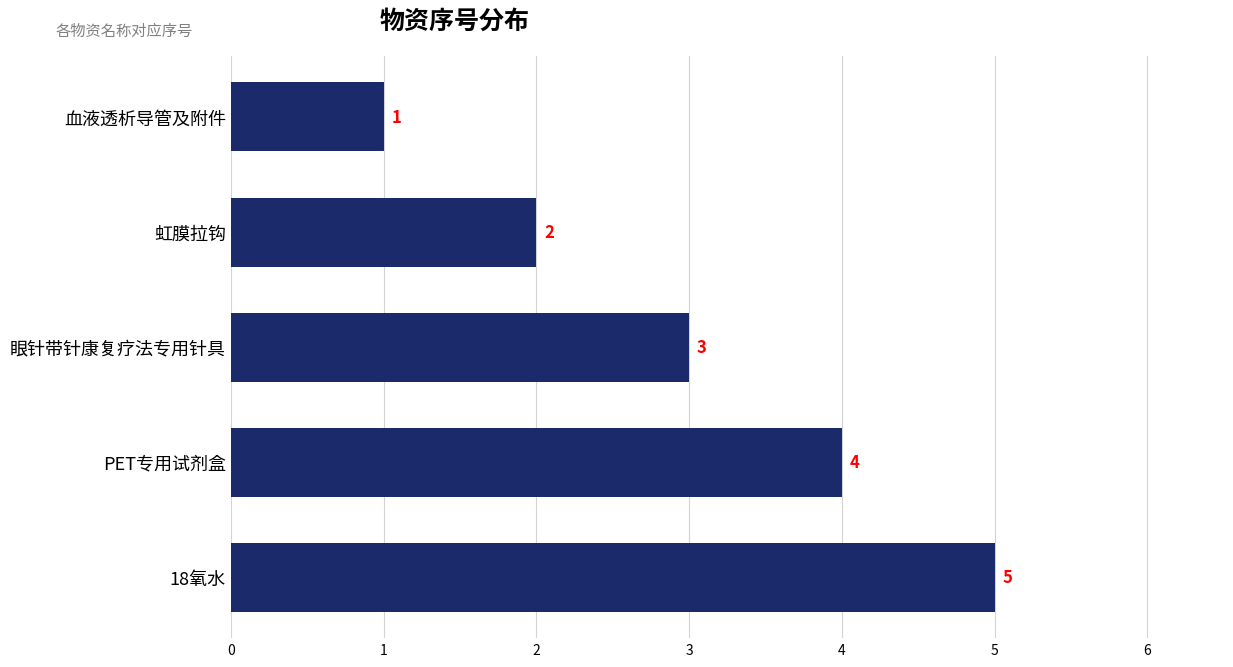

What is the label of the 3rd bar from the top?

眼针带针康复疗法专用针具